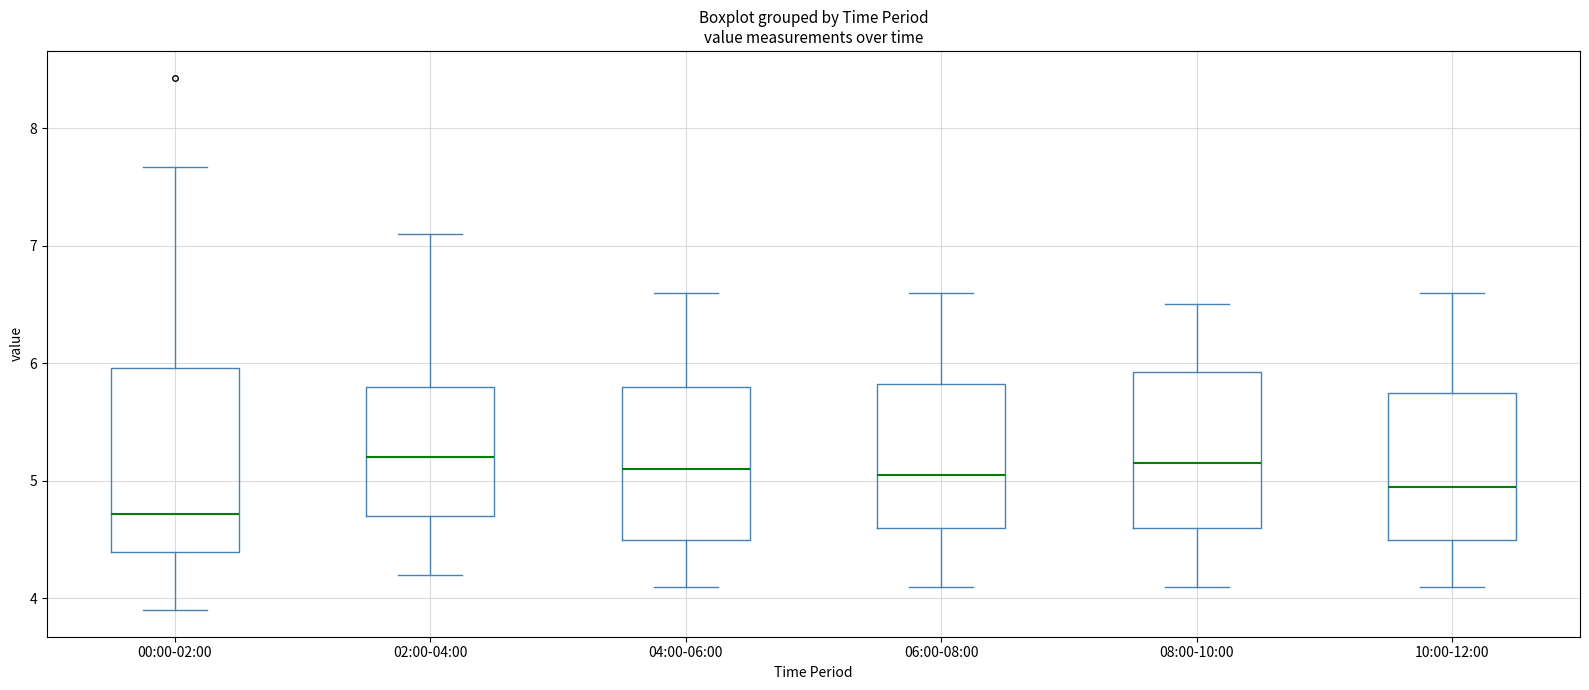

Where does the median line of the box for 00:00-02:00 sit on the y-axis? The values are not printed on the chart, so give them approximately, as read against the axis.

4.7